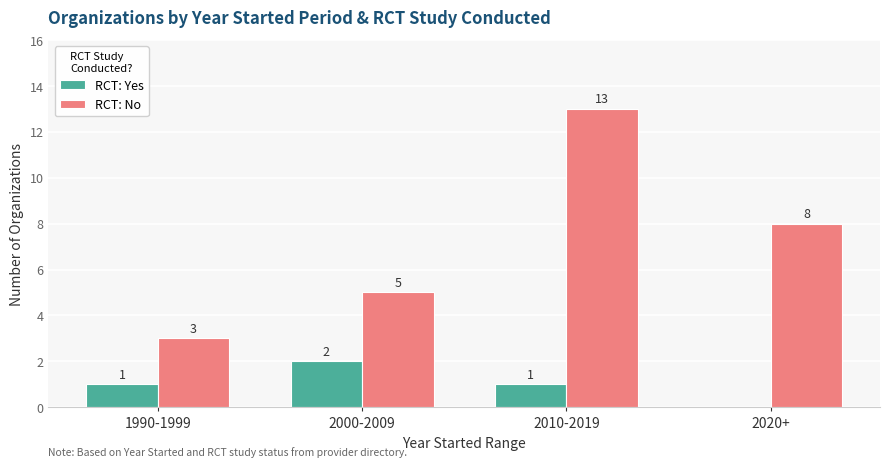

True or false: RCT: No has a value of 17 at 2010-2019.

False